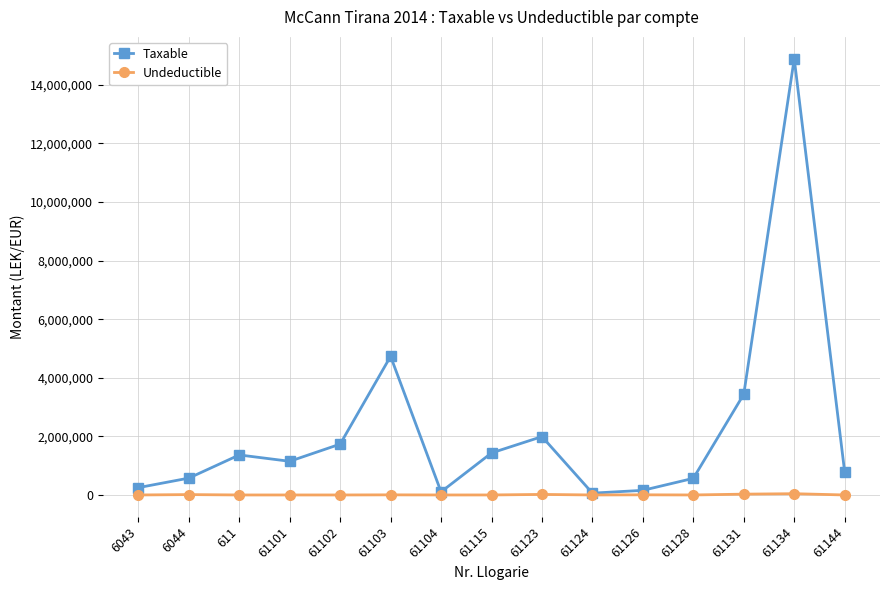

Which label corresponds to the largest value in the chart?

61134